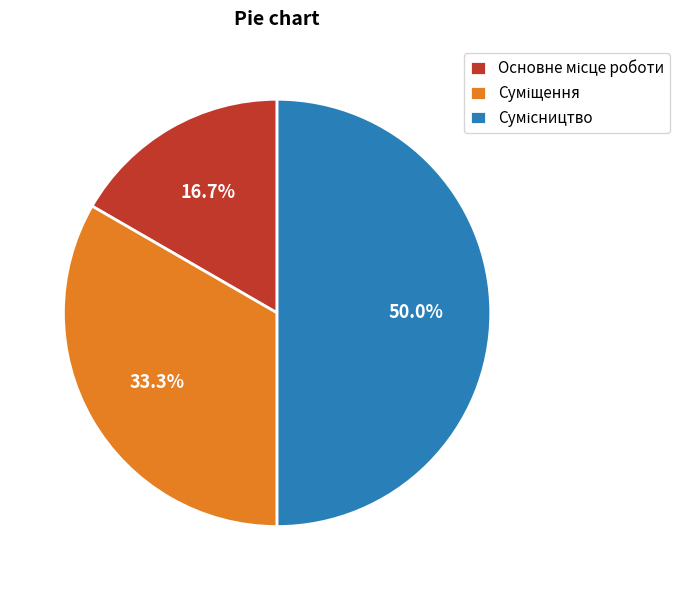

What portion of the pie excludes Основне місце роботи?

83.3%